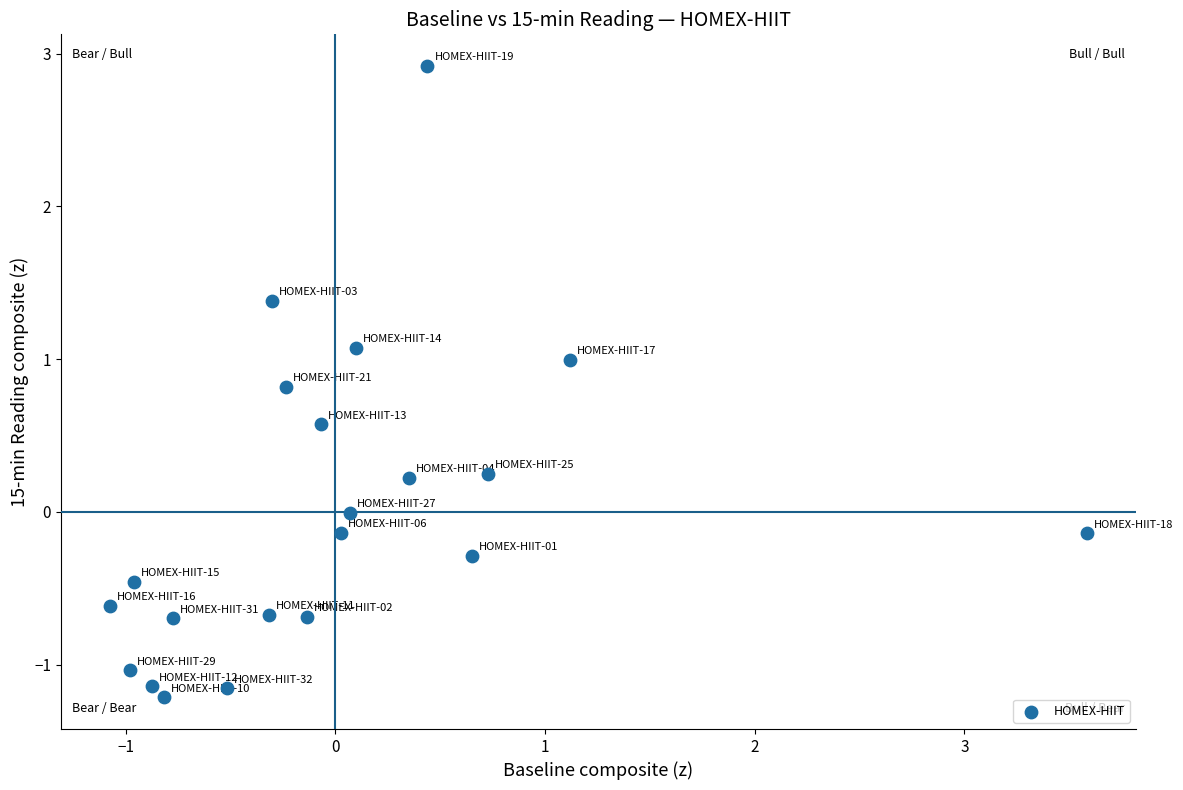

What is the range of Y values (max minus min)?

4.1